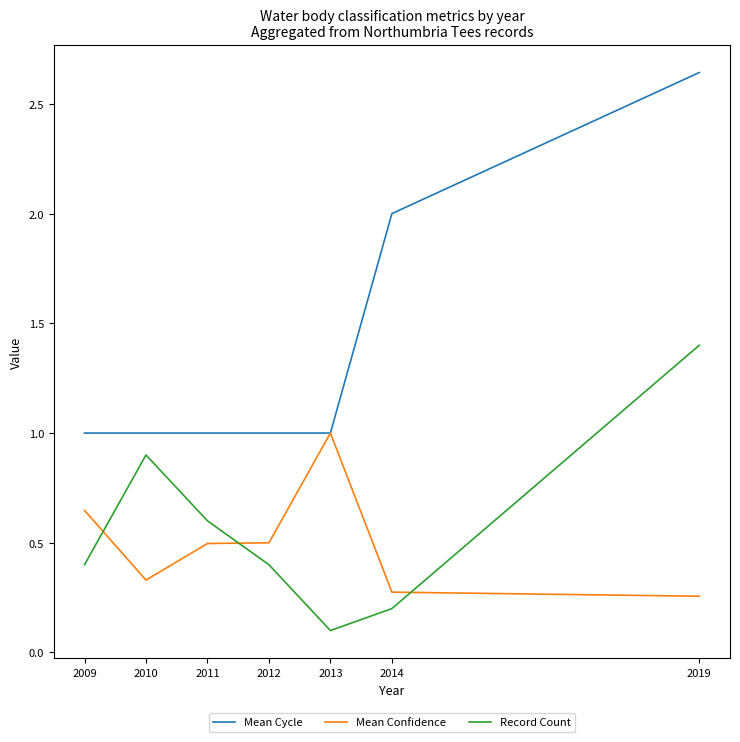

The value of Record Count at 2013 is 0.1. True or false?

True